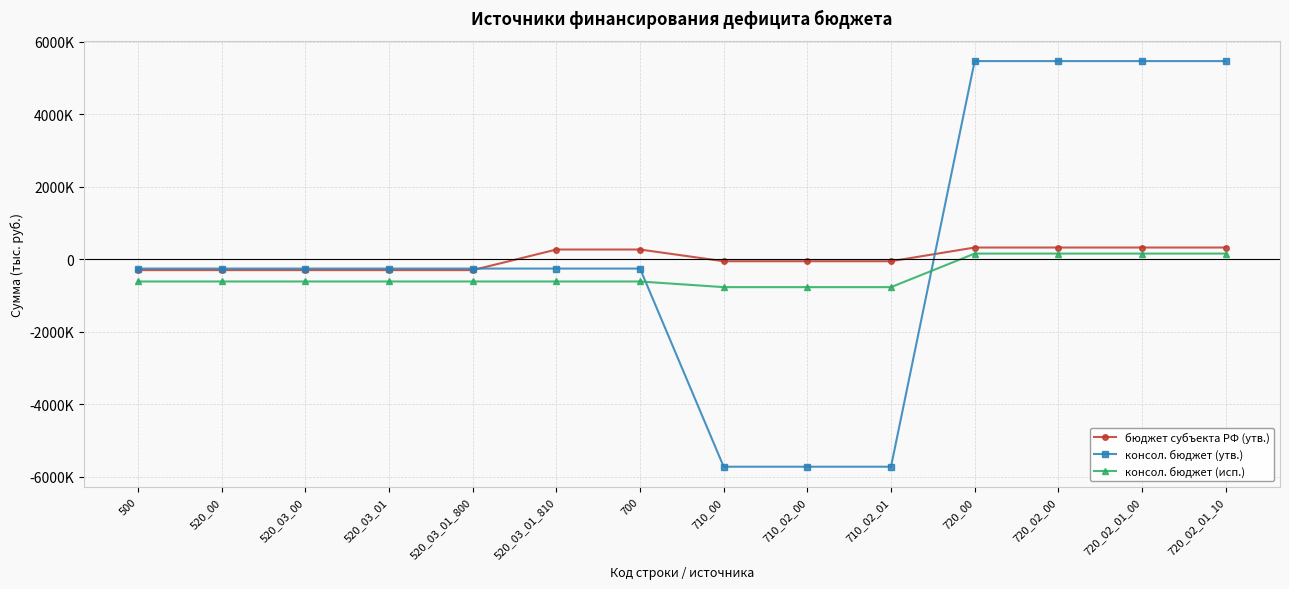

True or false: бюджет субъекта РФ (утв.) and консол. бюджет (исп.) intersect in this chart.

False